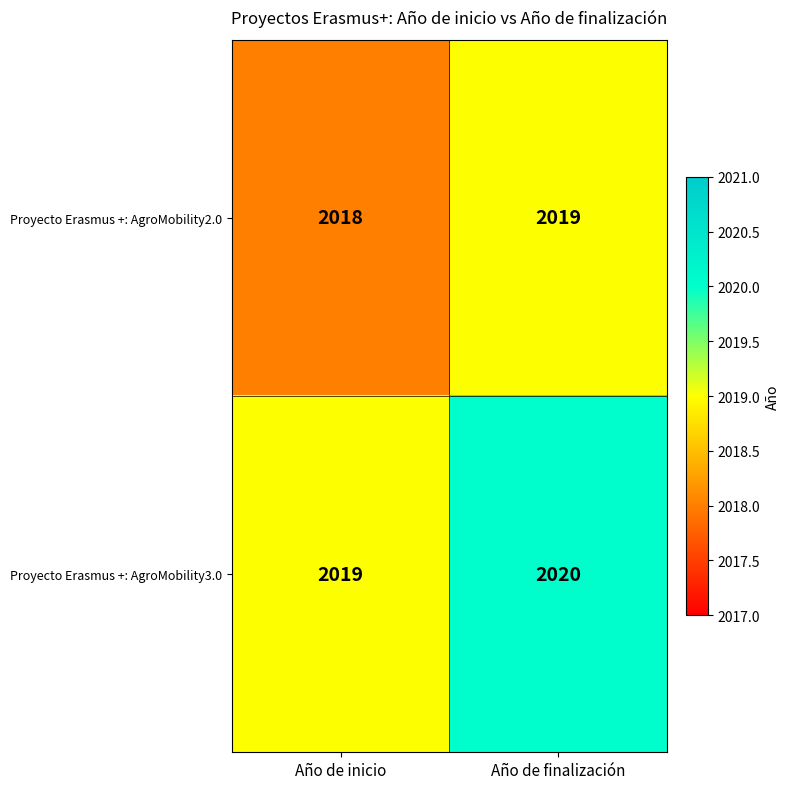

True or false: Proyecto Erasmus +: AgroMobility2.0 has a value of 3084 at Año de inicio.

False